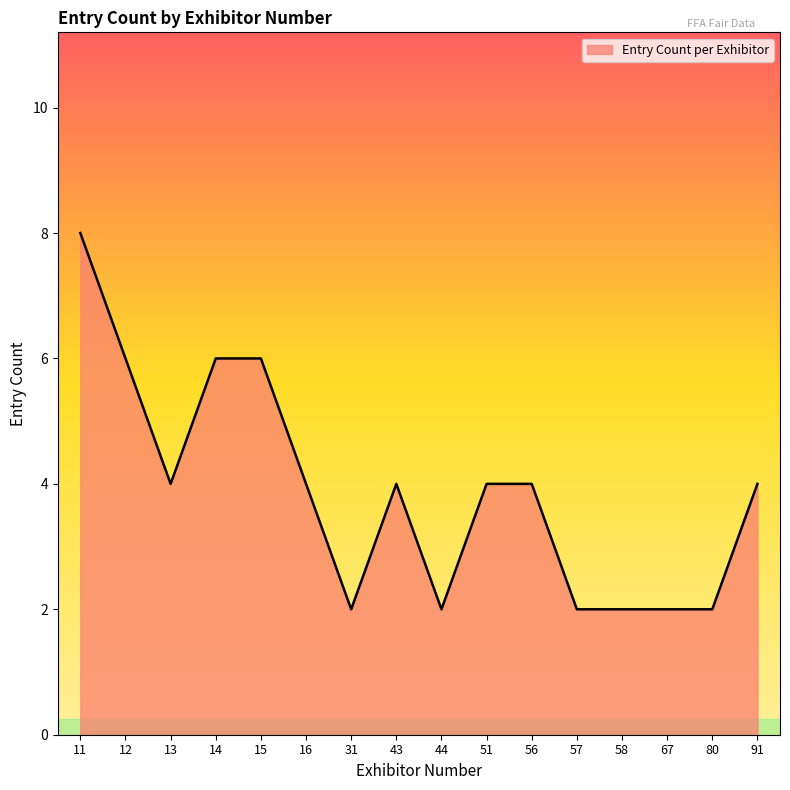

Is it true that the value at 13 is 6?

False